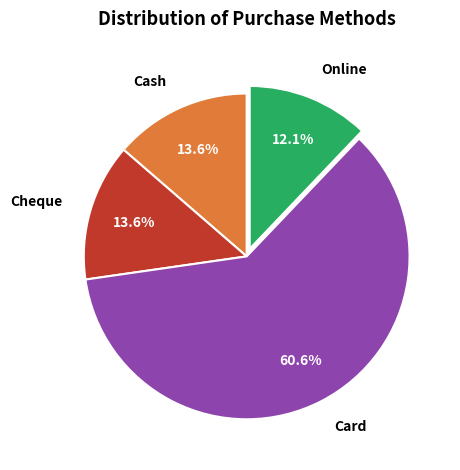

To the nearest percent, what is the average slice percentage?

25%